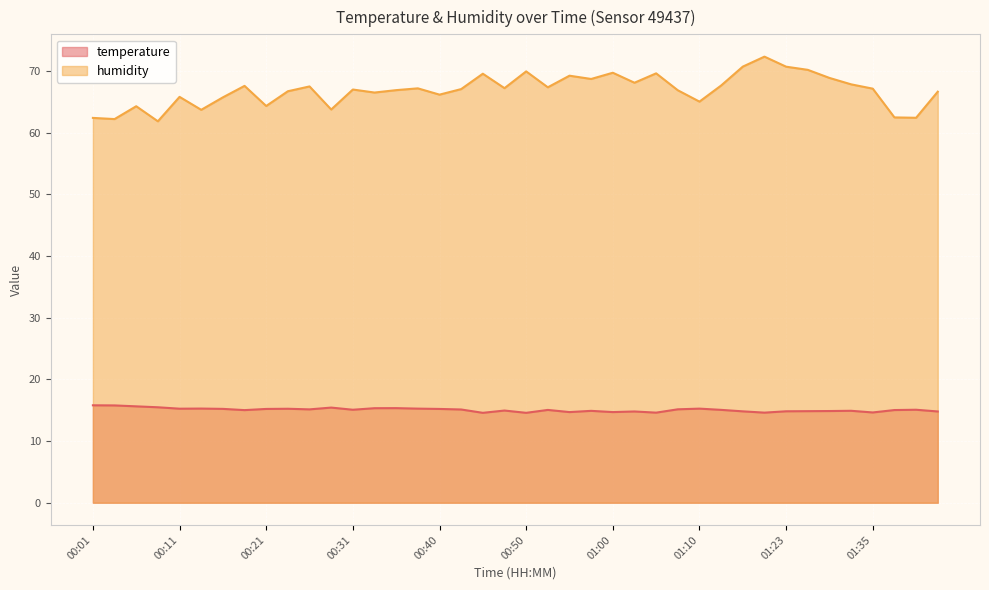

Count the number of categories in the chart.

40